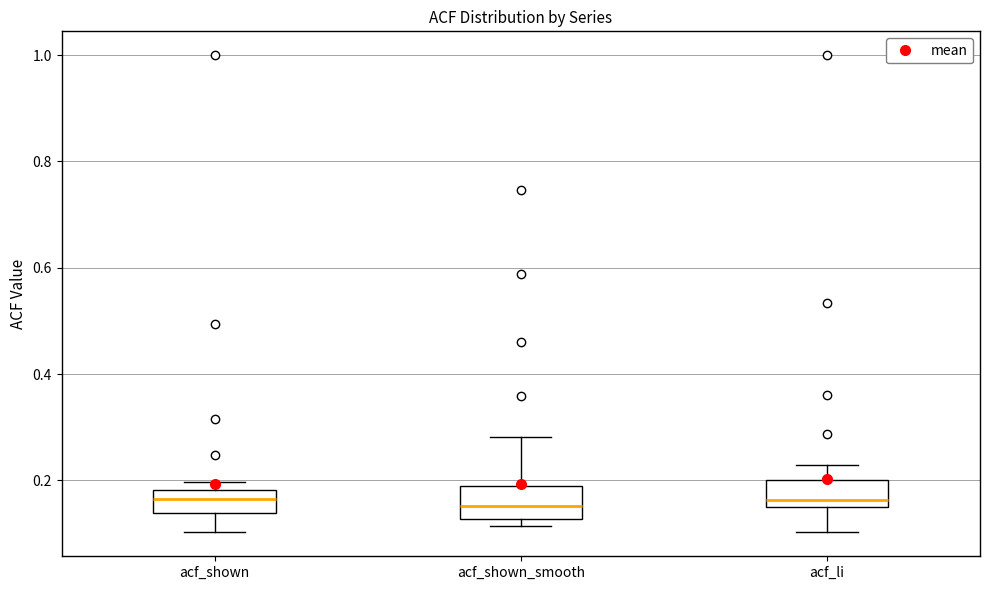

Reading left to right, read every box against the y-axis: the position of its median line, the range the box covers, and the ends of its whiskers. The values are not printed on the chart, so give them approximately, as read against the axis.

acf_shown: median 0.16, box 0.14 to 0.18, whiskers 0.10 to 0.20
acf_shown_smooth: median 0.16, box 0.12 to 0.20, whiskers 0.12 (just below the box's lower edge) to 0.28
acf_li: median 0.16, box 0.14 to 0.20, whiskers 0.10 to 0.22